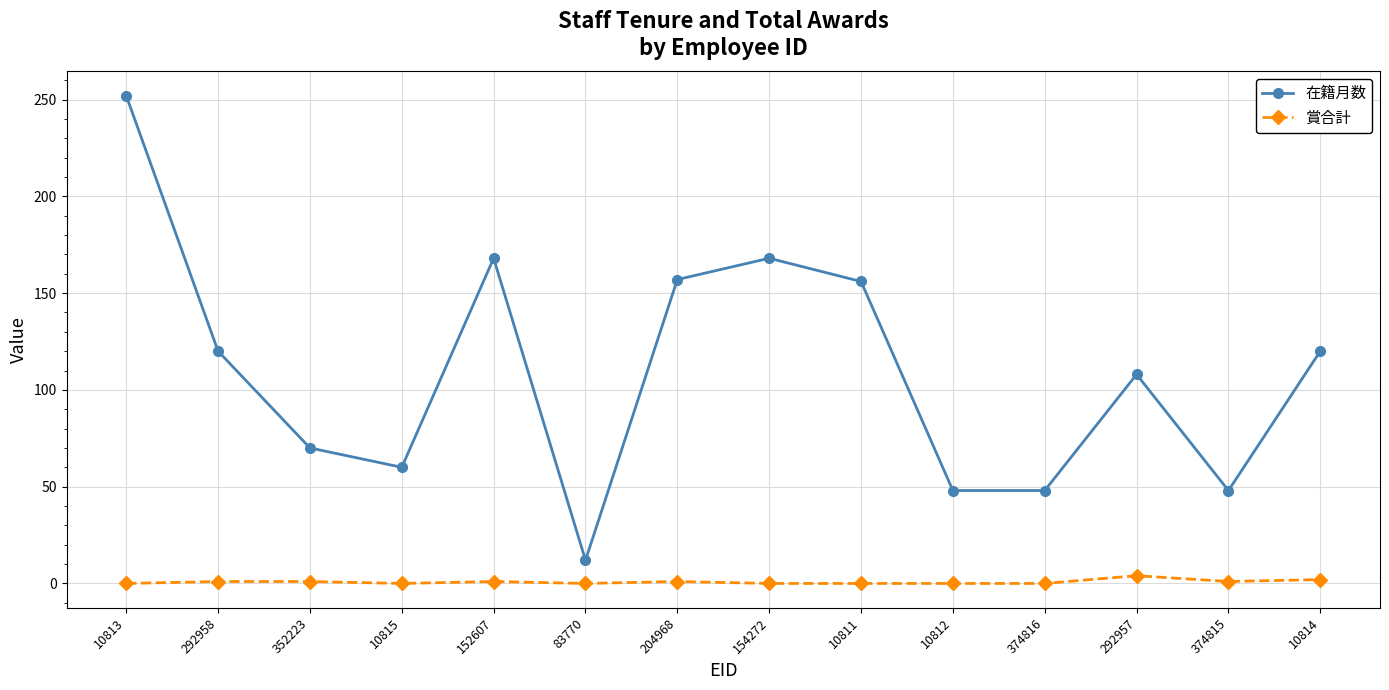

How many interior local peaks does the 在籍月数 series have?

3